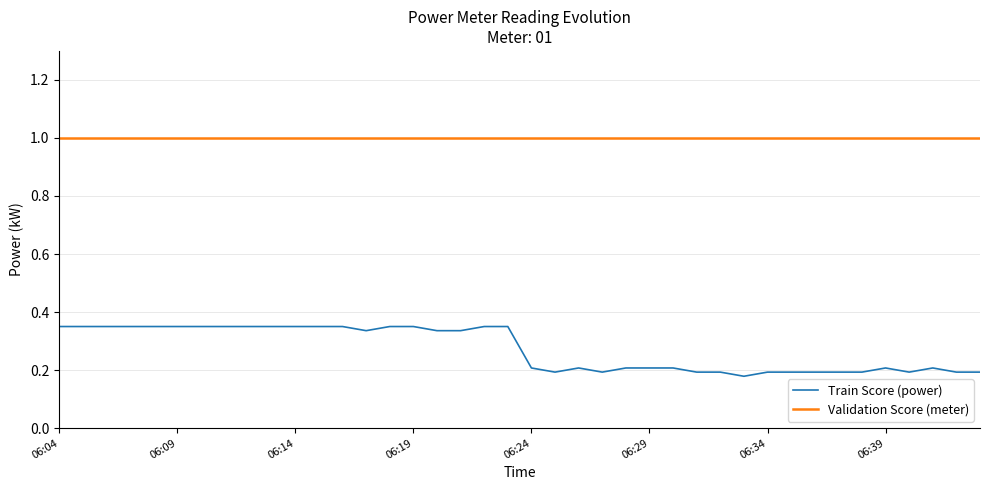

True or false: Train Score (power) and Validation Score (meter) cross at least once.

False